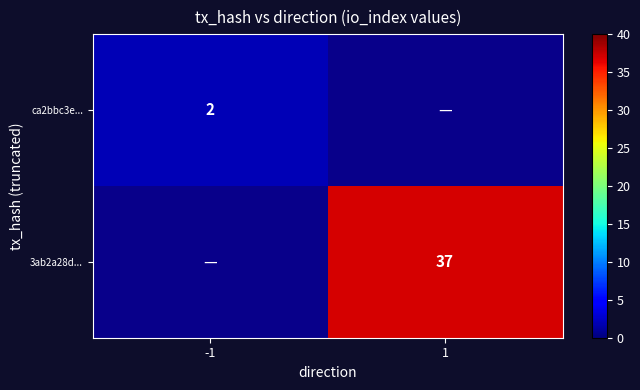

The ca2bbc3e... series shows 1 at -1. True or false?

False